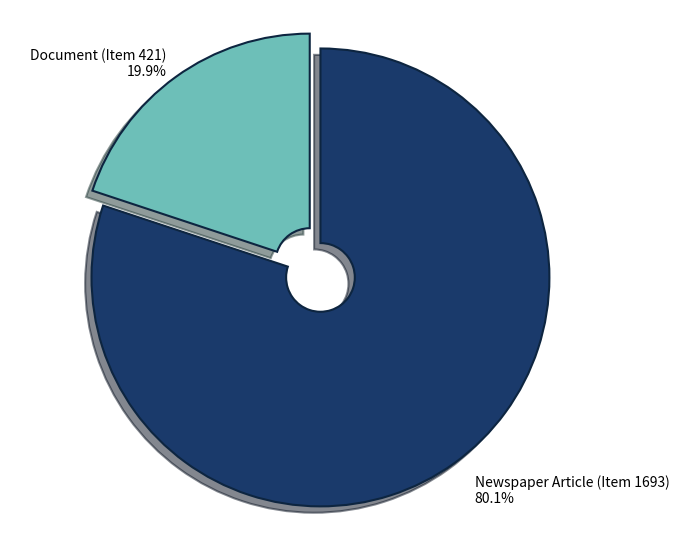

Does any single category account for the majority?

Yes